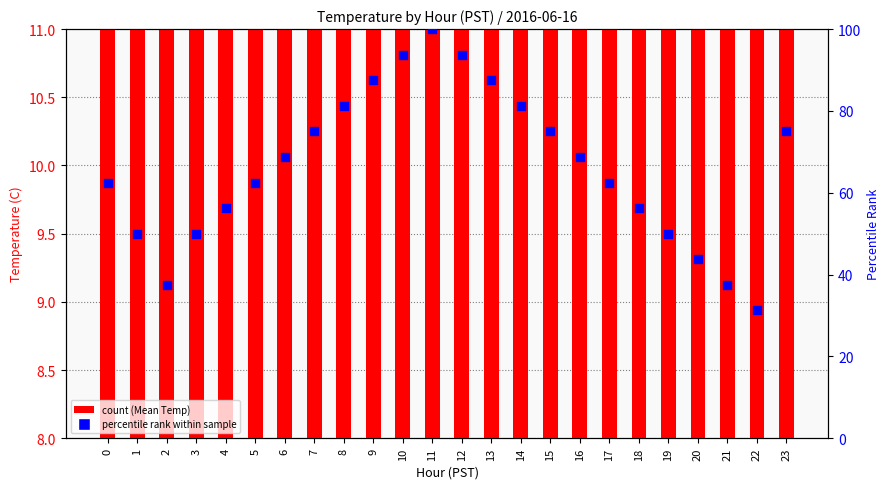

Is the value of Mean Temperature at 15 greater than the value of Percentile Rank at 16?

No